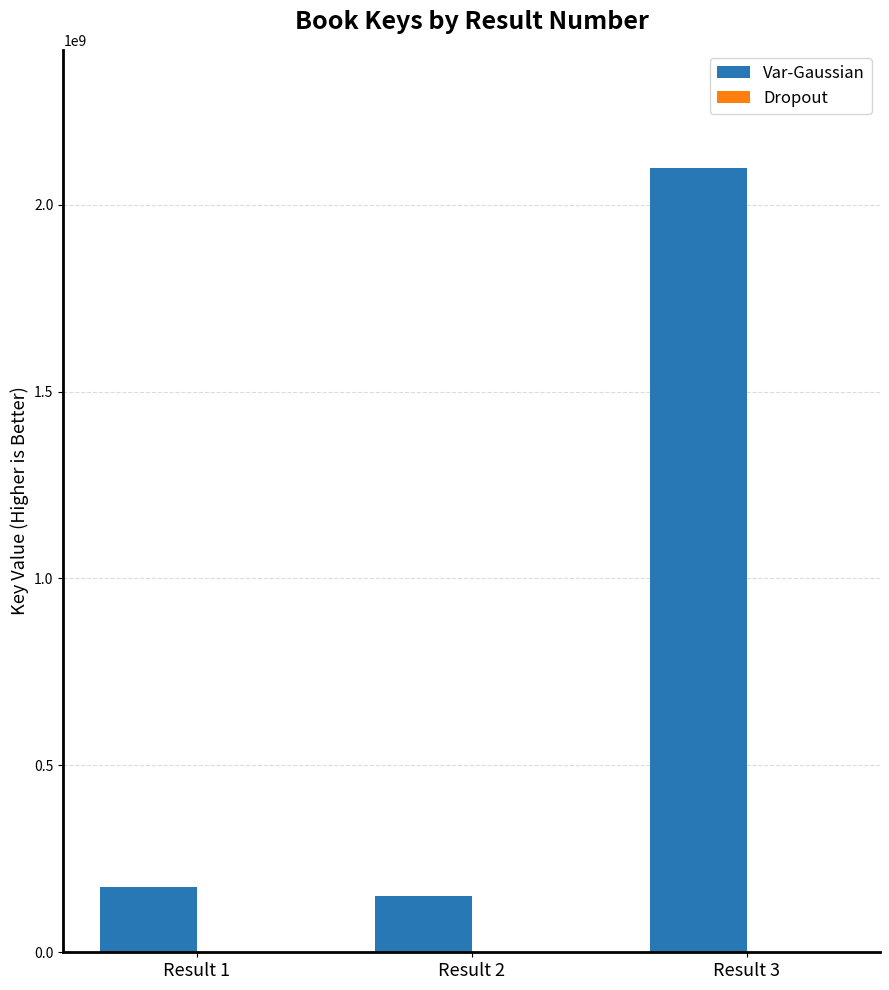

Which has a higher value, Result 2 or Result 3?

Result 3